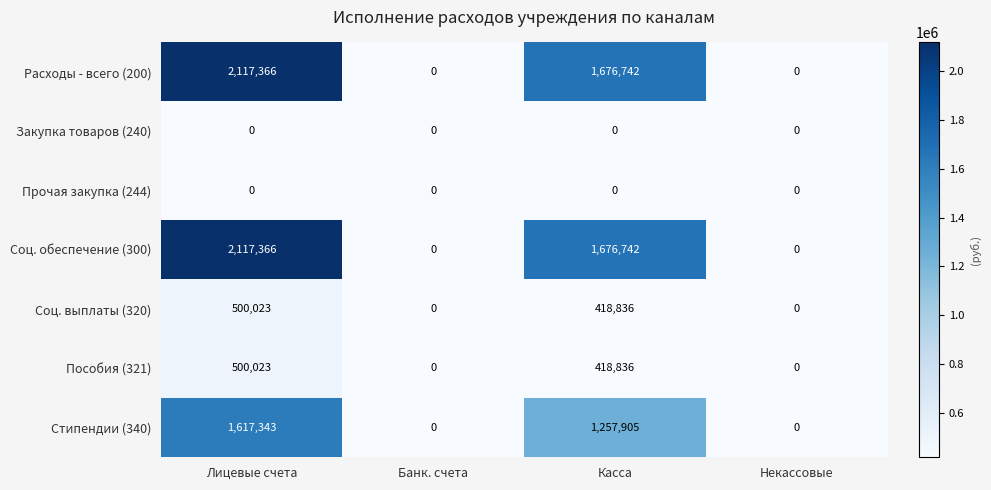

At how many categories does at least one series exceed 1868454?

1